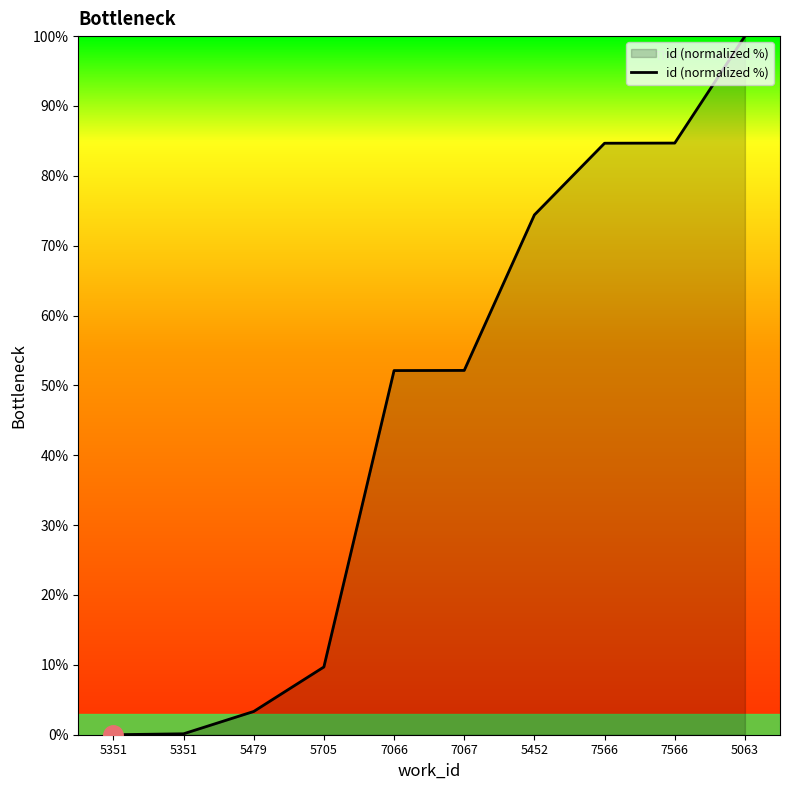

At which label is the value closest to 50?

7066